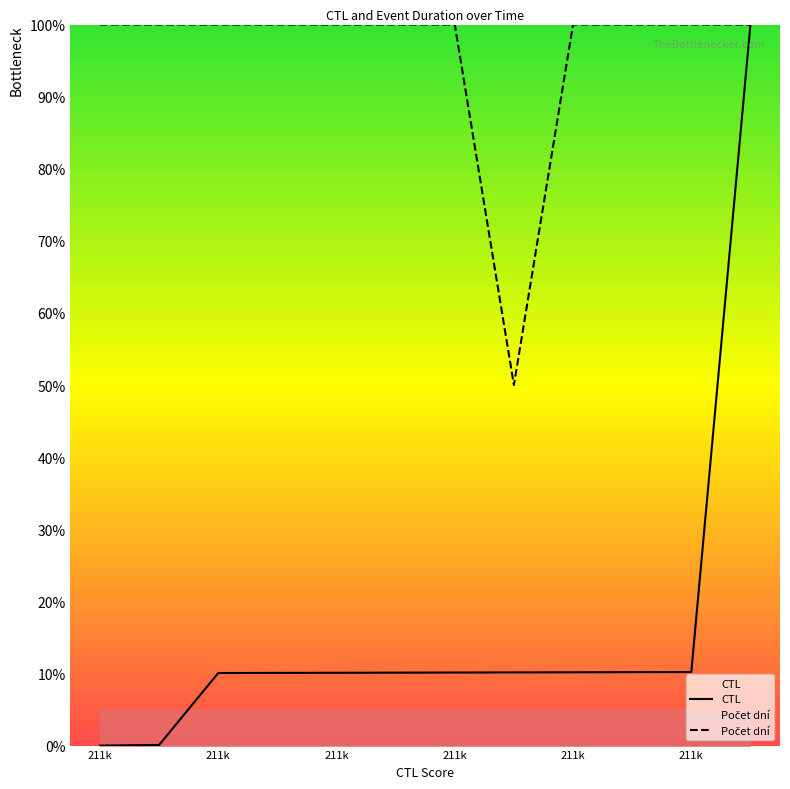

Does the chart display data point markers on the line(s)?

No